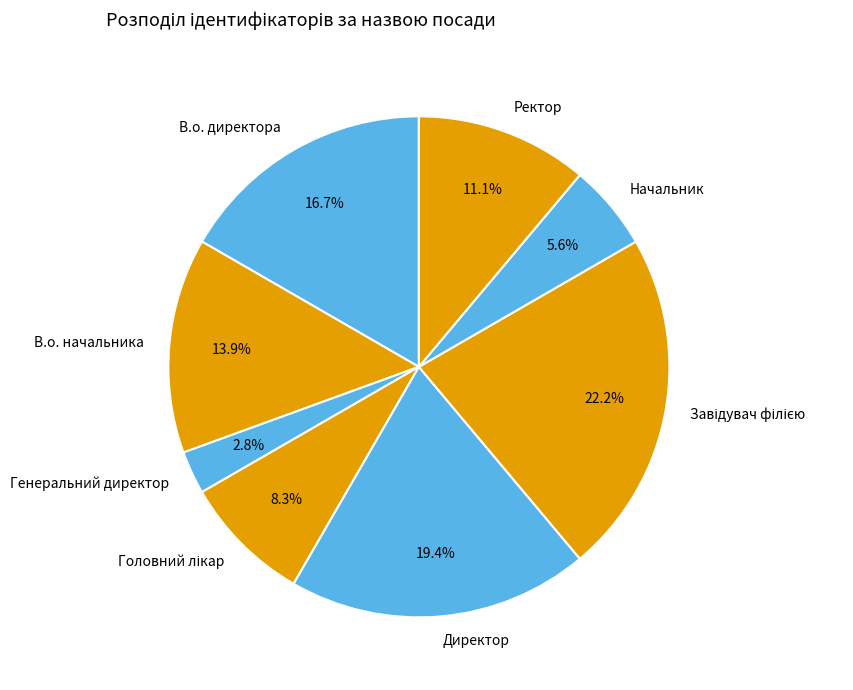

Does any single category account for the majority?

No